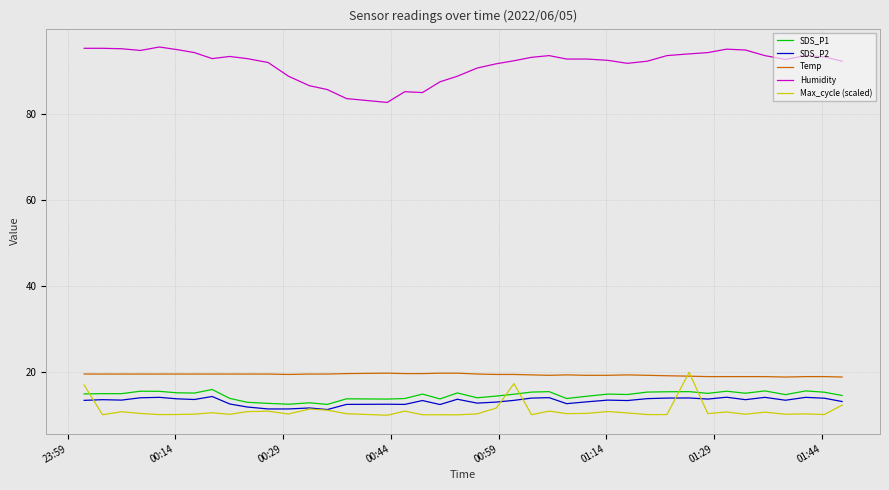

How many lines are shown in the chart?

5